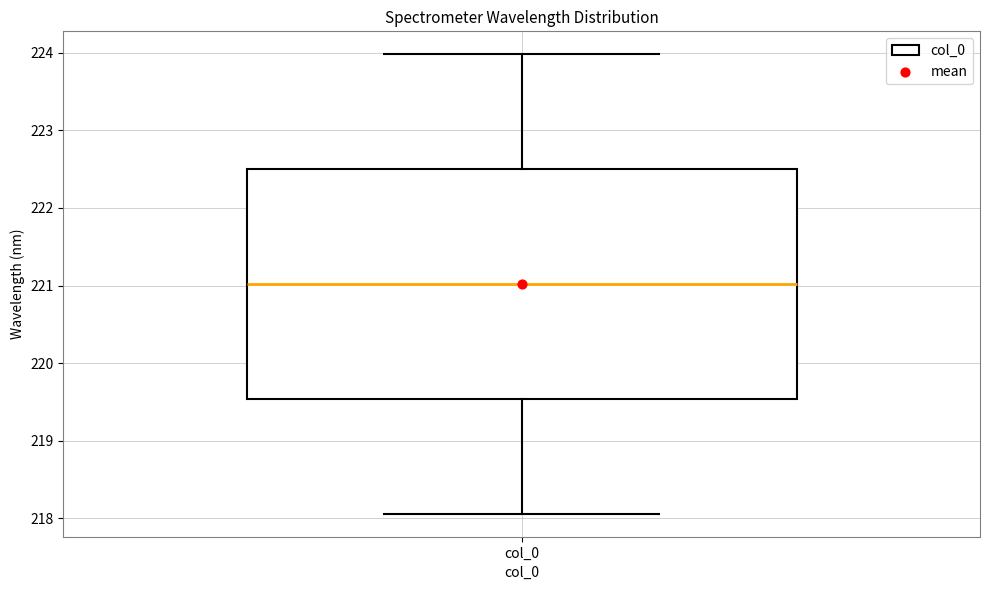

Read this box plot against the y-axis: the position of the median line, the range covered by the box, and the ends of both whiskers. The values are not printed on the chart, so give them approximately, as read against the axis.

median 221.0, box 219.5 to 222.5, whiskers 218.1 to 224.0